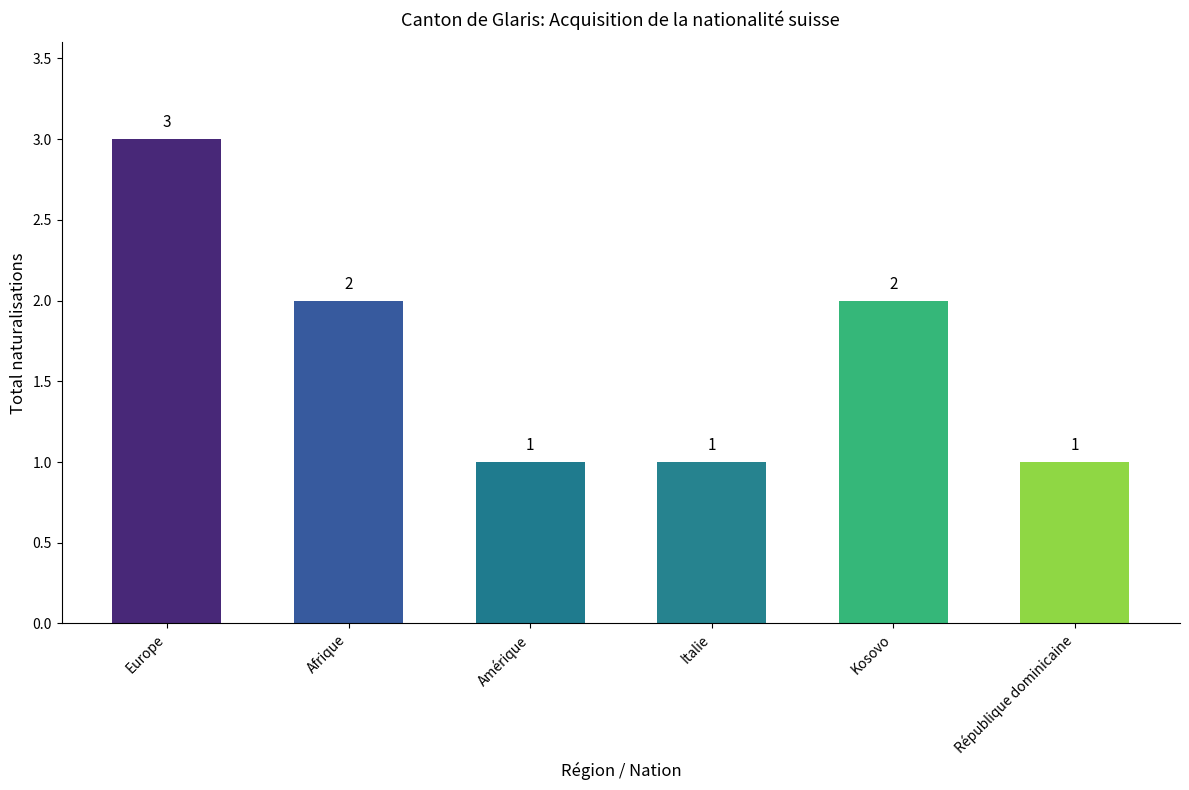

Does the chart contain stacked bars?

No